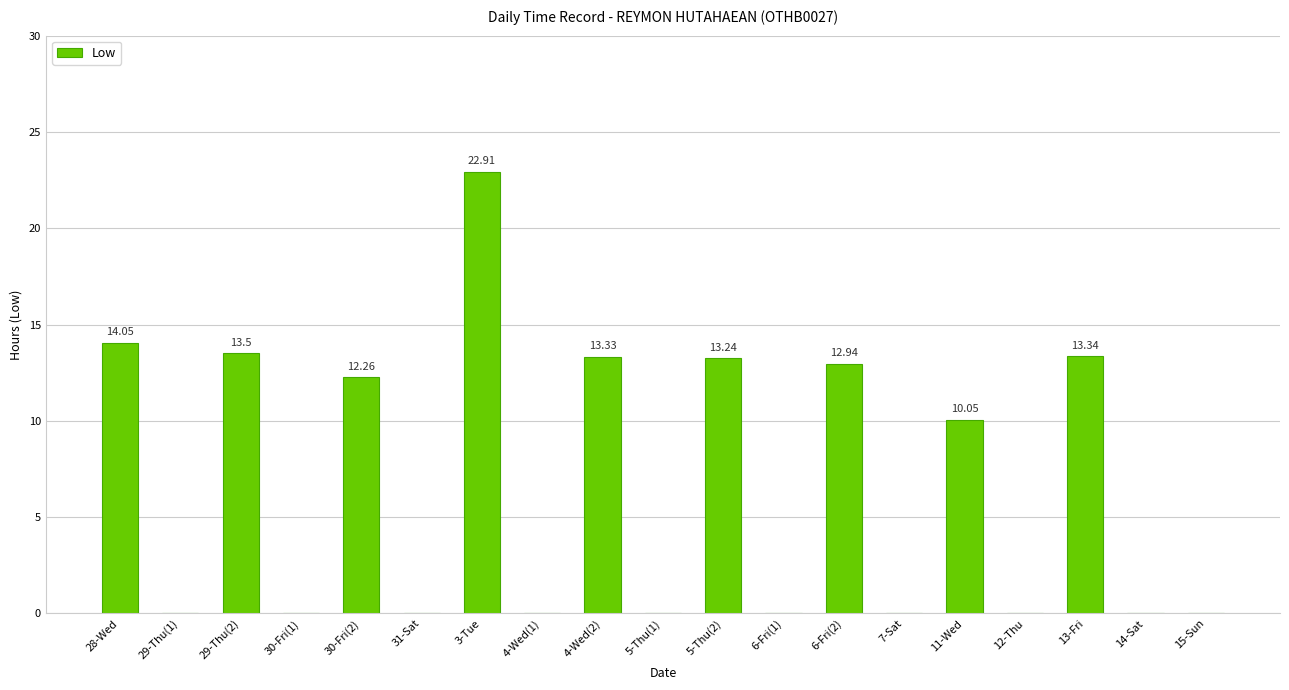

The chart shows a value of 10.1 at 11-Wed. True or false?

True